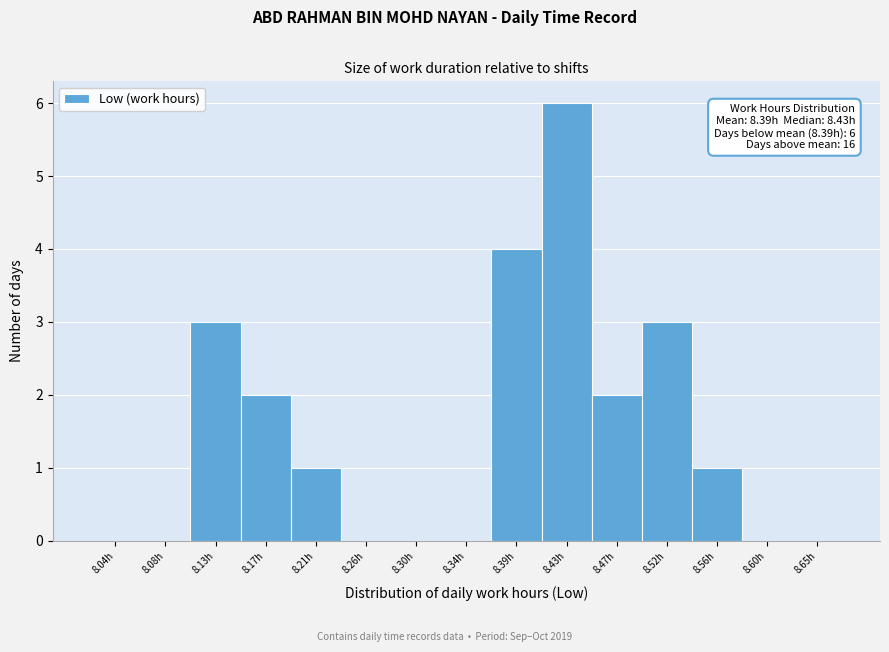

Reading left to right, what are all the values shown in this chart?

8.04h=0	8.08h=0	8.13h=3	8.17h=2	8.21h=1	8.26h=0	8.30h=0	8.34h=0	8.39h=4	8.43h=6	8.47h=2	8.52h=3	8.56h=1	8.60h=0	8.65h=0